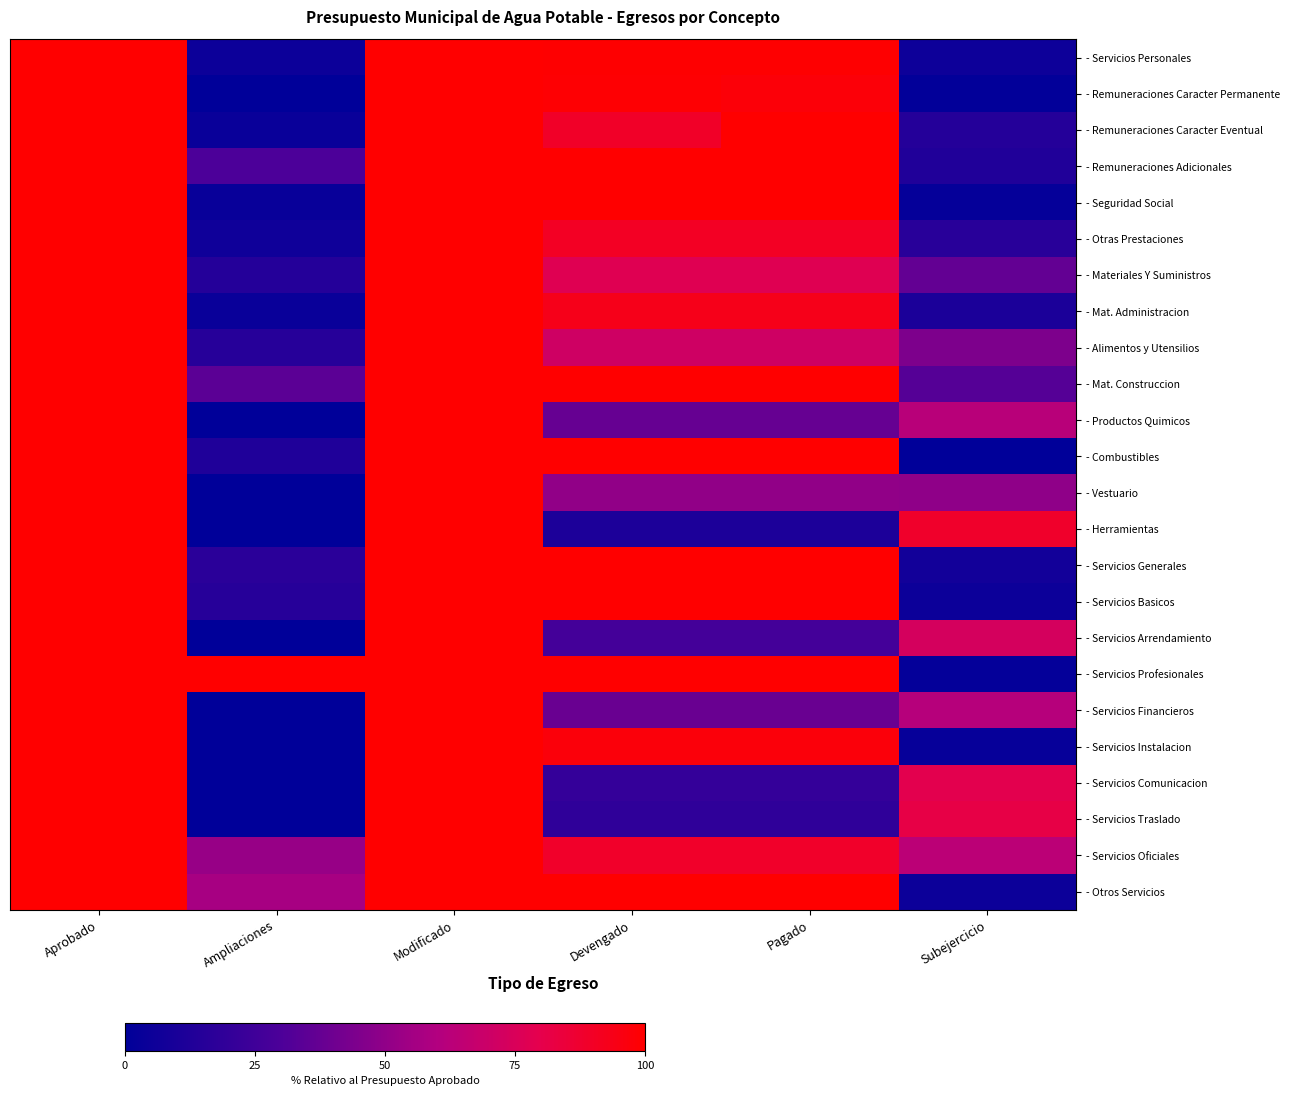

Between Pagado and Devengado, which is larger?

Pagado